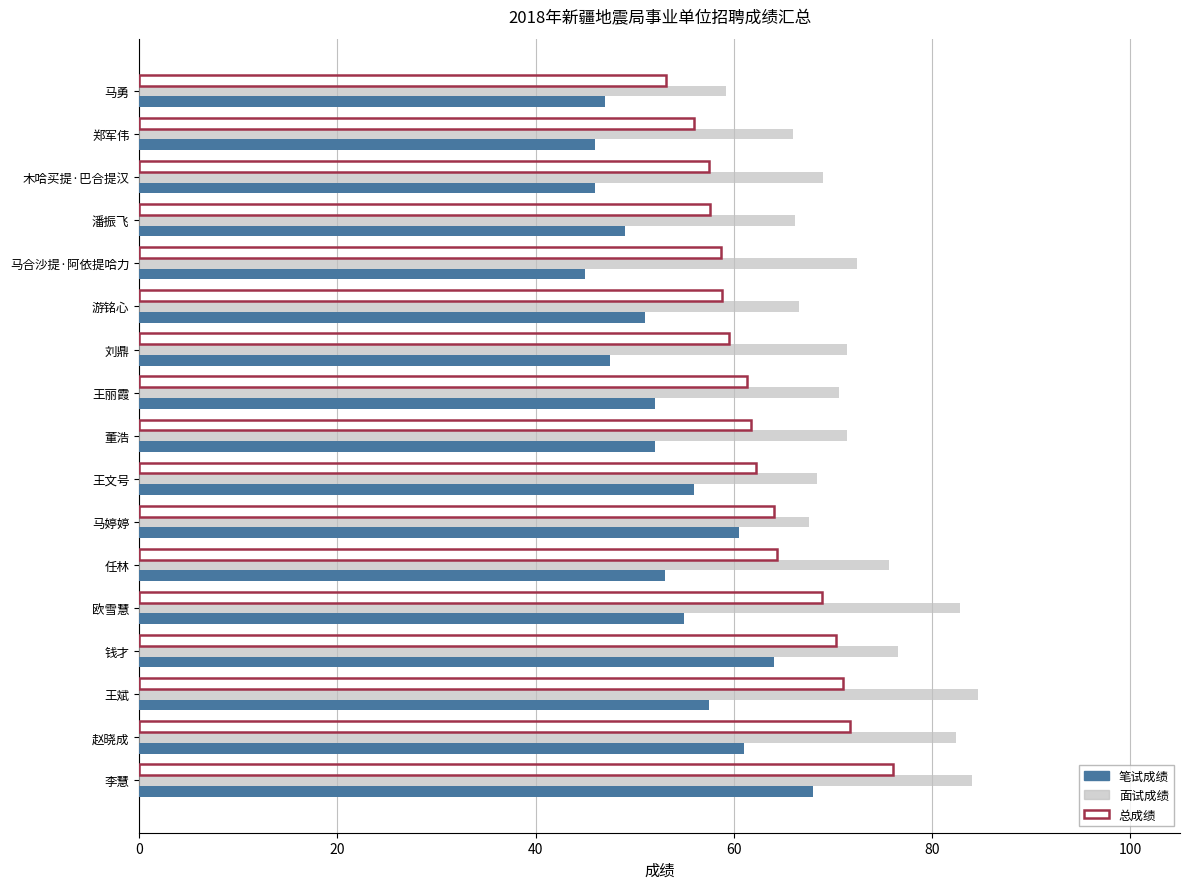

What is the maximum value for 笔试成绩?

68.0